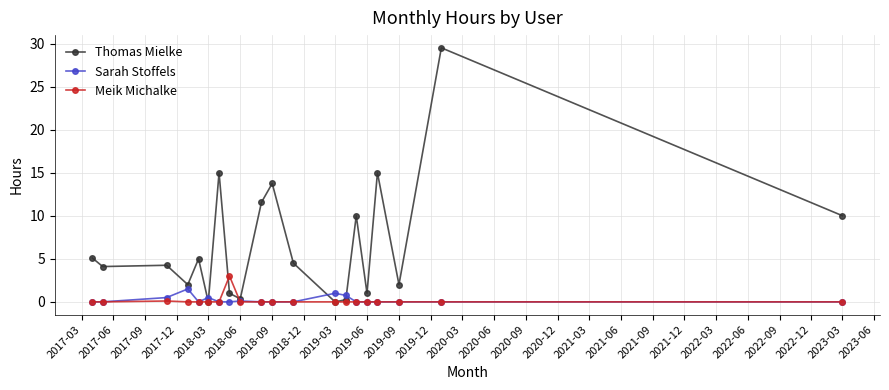

Which series has the largest total across all categories?

Thomas Mielke